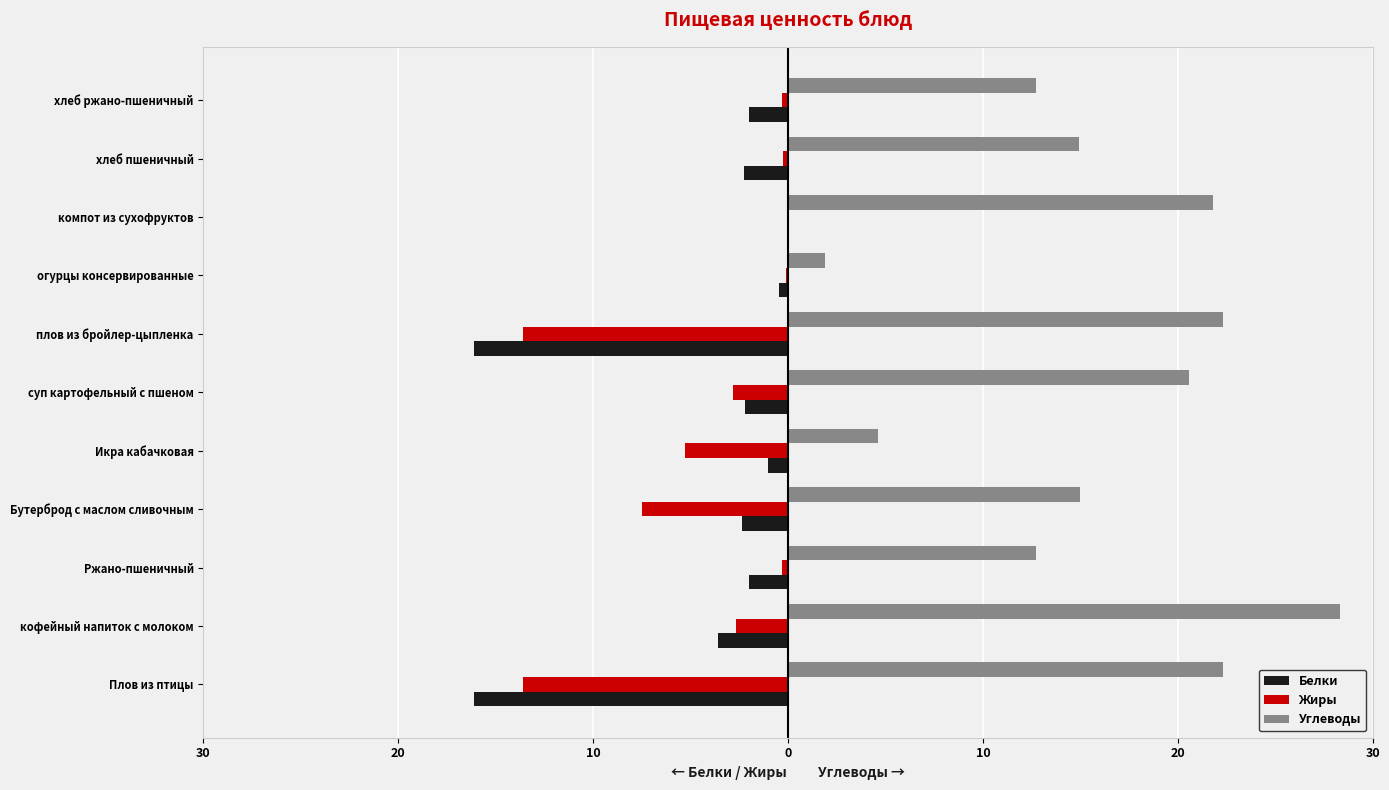

What are all the series names shown in the legend?

Белки, Жиры, Углеводы